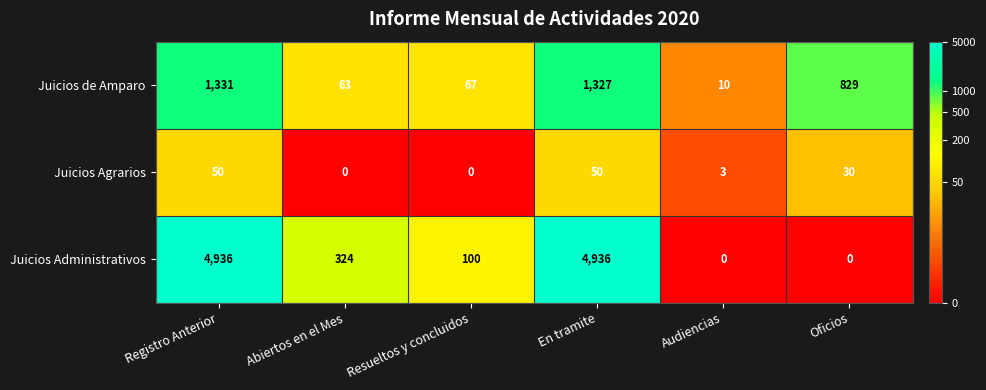

True or false: Juicios Administrativos has a value of 4936 at Registro Anterior.

True